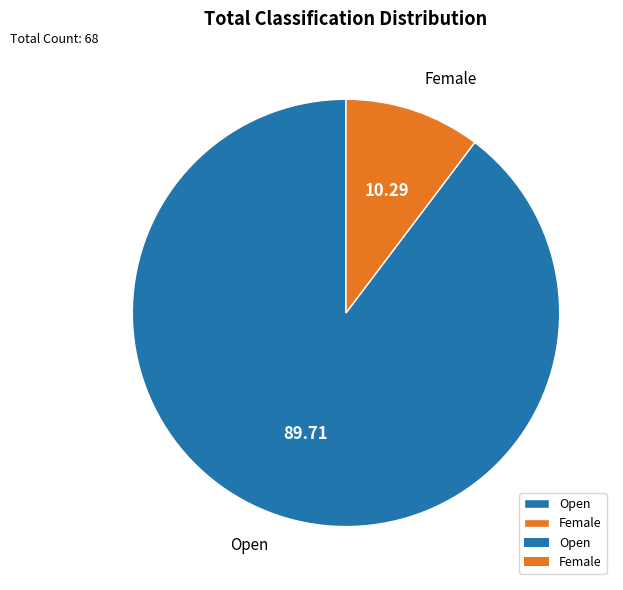

Count the number of slices in the pie.

2